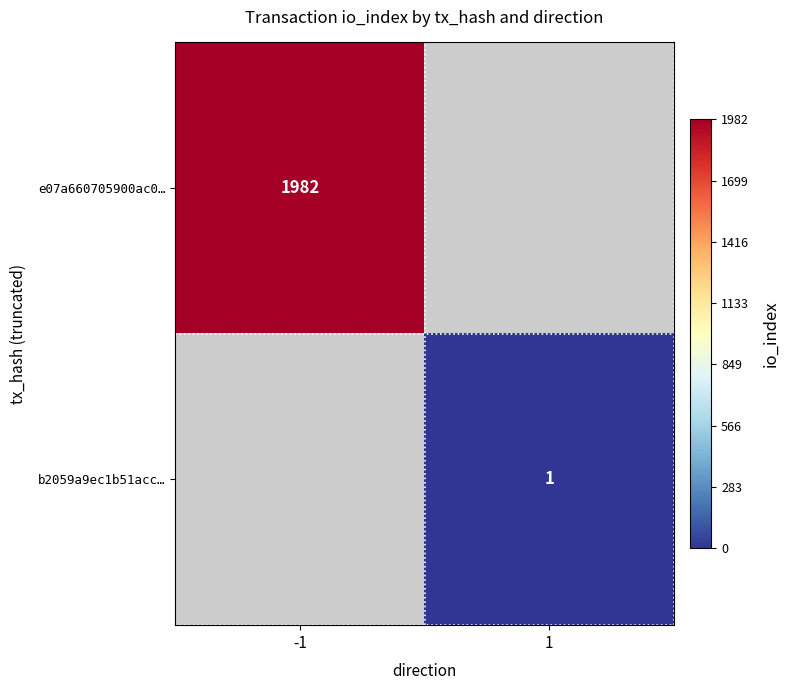

True or false: e07a660705900ac0… has a value of 1982 at -1.

True